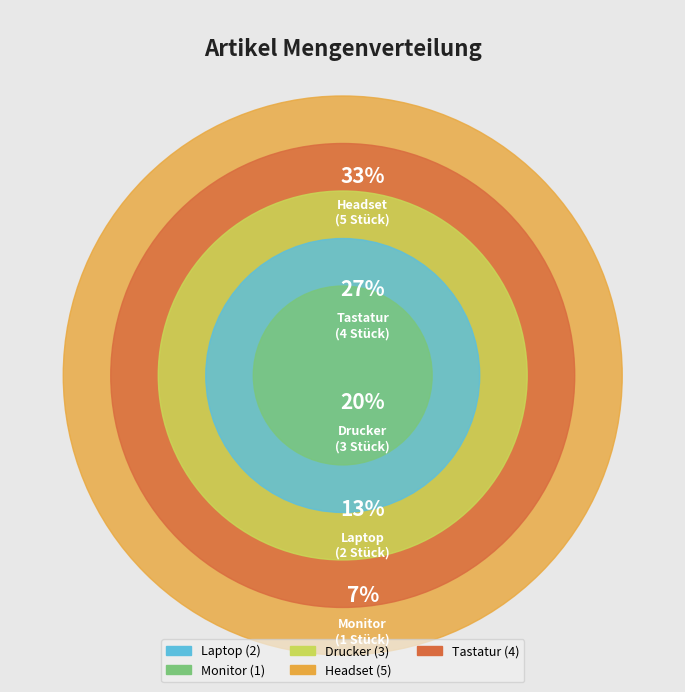

Count the number of slices in the pie.

5